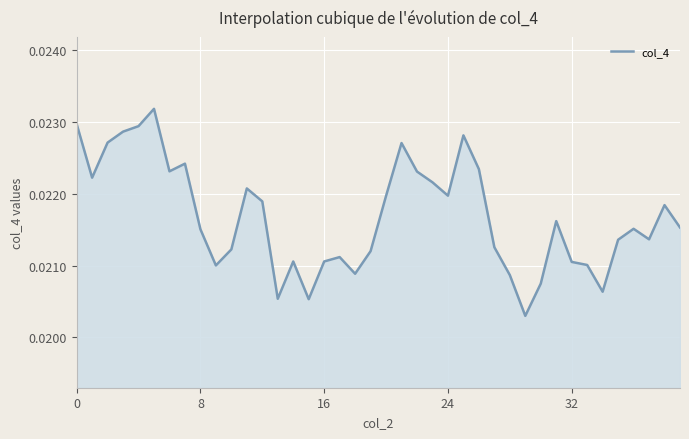

What is the sum of all values?

0.9